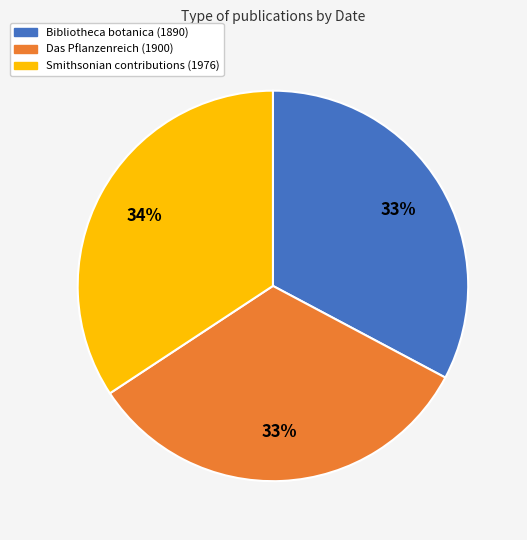

To the nearest percent, what percentage of the pie is Bibliotheca botanica (1890)?

33%